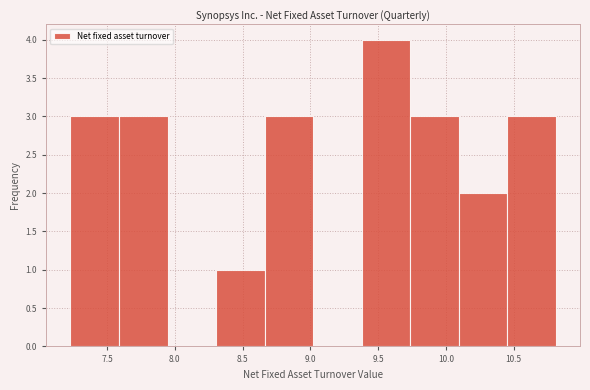

Reading left to right, list every bar in this chart as the range it spans on the x-axis followed by its height. Neither the bar edges nor the heights are printed on the chart, so give them approximately, as read against the axes.

7.25 to 7.60: 3
7.60 to 7.95: 3
7.95 to 8.30: 0
8.30 to 8.65: 1
8.65 to 9.00: 3
9.00 to 9.40: 0
9.40 to 9.75: 4
9.75 to 10.10: 3
10.10 to 10.45: 2
10.45 to 10.80: 3